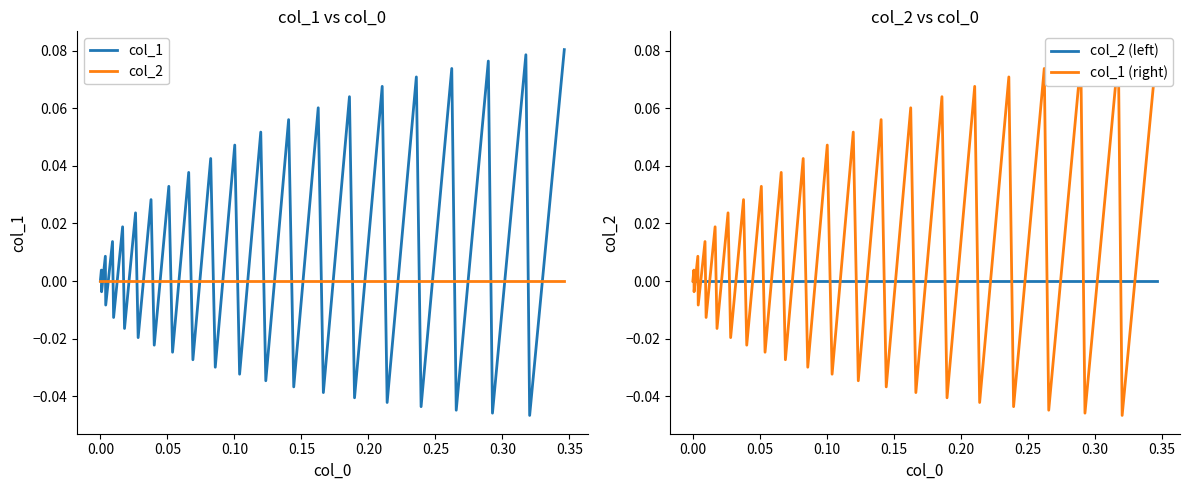

How many interior local peaks does the col_1 (right) series have?

19